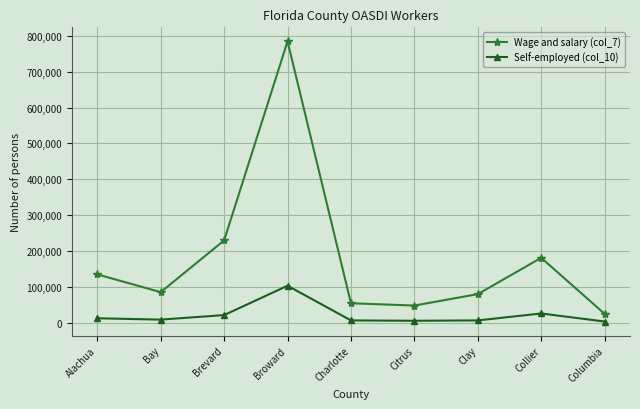

What is the highest value of the Self-employed (col_10) series?

103075